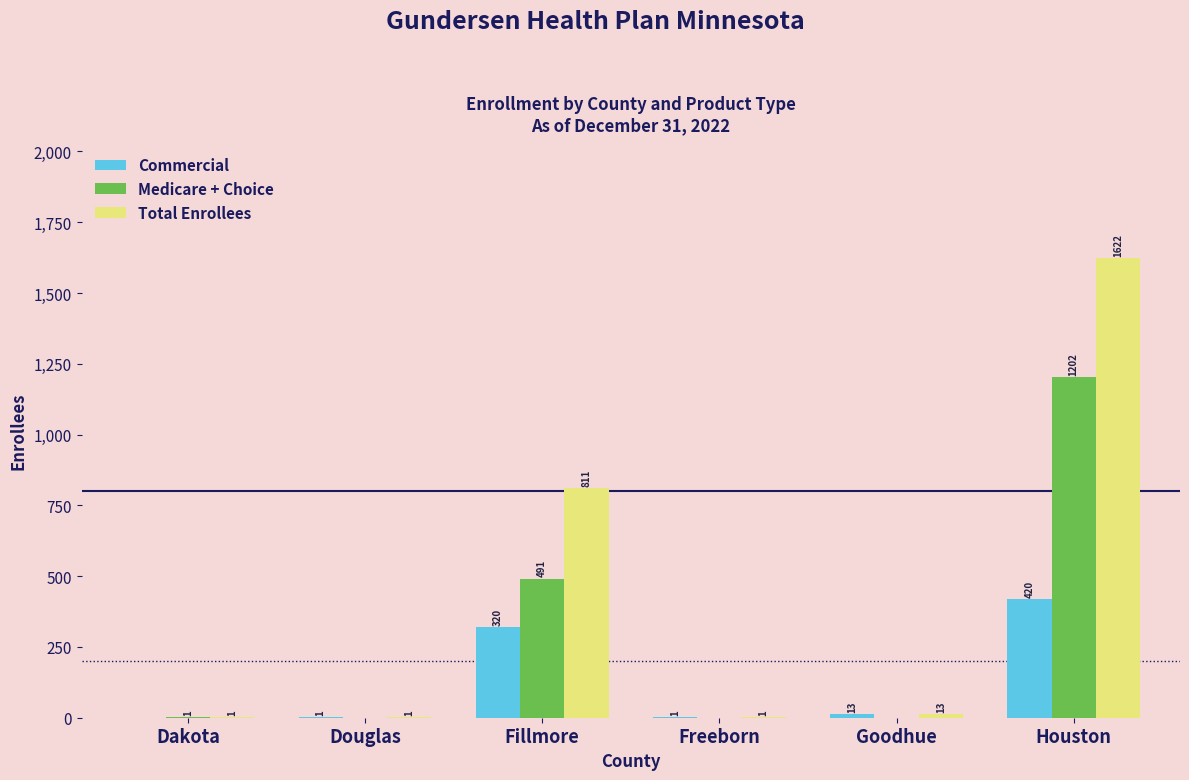

Reading left to right, list all the values displayed in this chart.

Commercial: Dakota=0	Douglas=1	Fillmore=320	Freeborn=1	Goodhue=13	Houston=420
Medicare + Choice: Dakota=1	Douglas=0	Fillmore=491	Freeborn=0	Goodhue=0	Houston=1202
Total Enrollees: Dakota=1	Douglas=1	Fillmore=811	Freeborn=1	Goodhue=13	Houston=1622